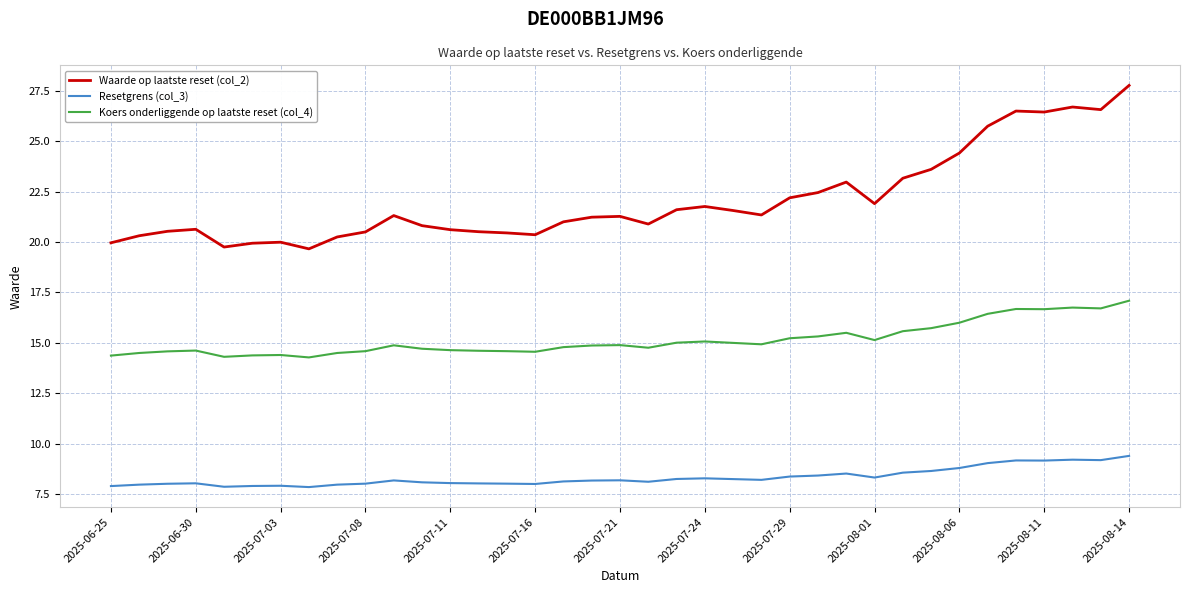

Which series has the largest range (max minus min)?

Waarde op laatste reset (col_2)